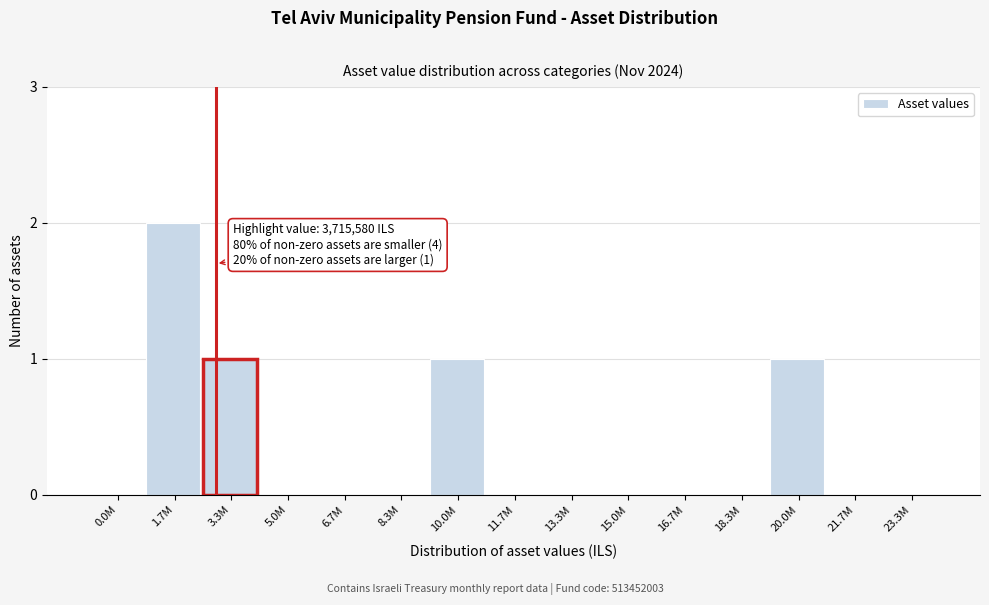

Reading right to left, what are all the values shown in this chart?

23.3M=0	21.7M=0	20.0M=1	18.3M=0	16.7M=0	15.0M=0	13.3M=0	11.7M=0	10.0M=1	8.3M=0	6.7M=0	5.0M=0	3.3M=1	1.7M=2	0.0M=0